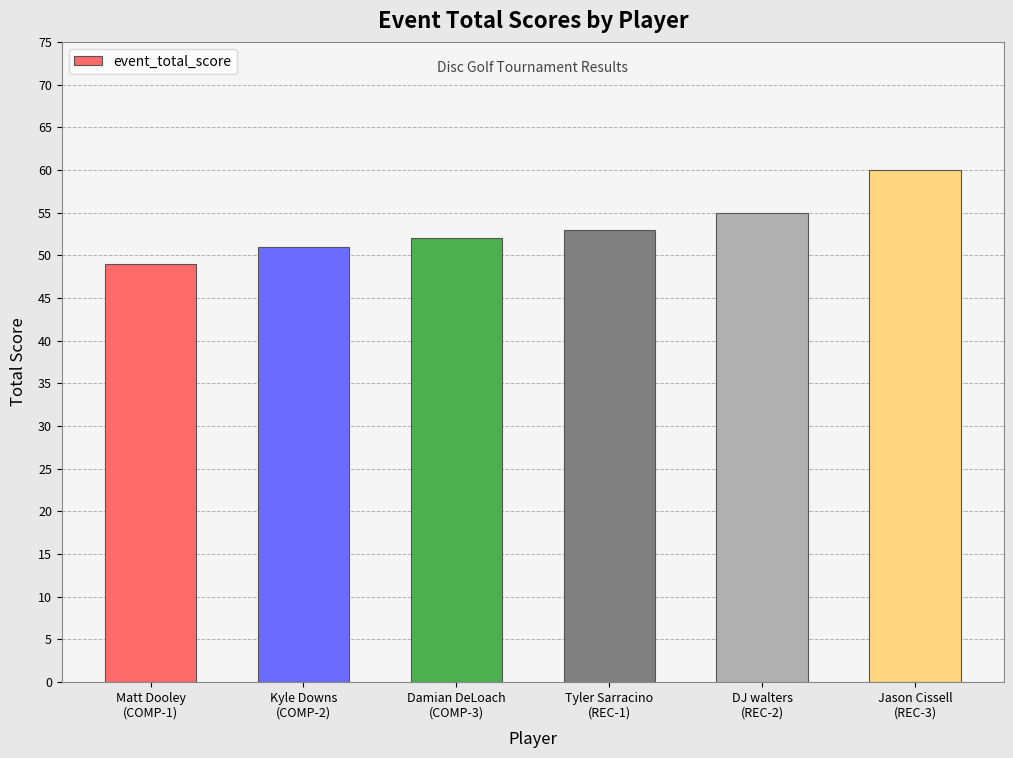

What is the sum of all values?

320